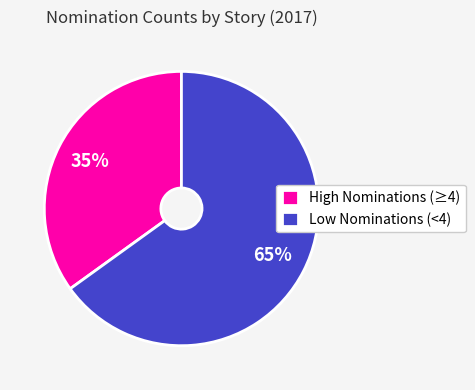

To the nearest percent, what percentage of the pie is Low Nominations (<4)?

65%